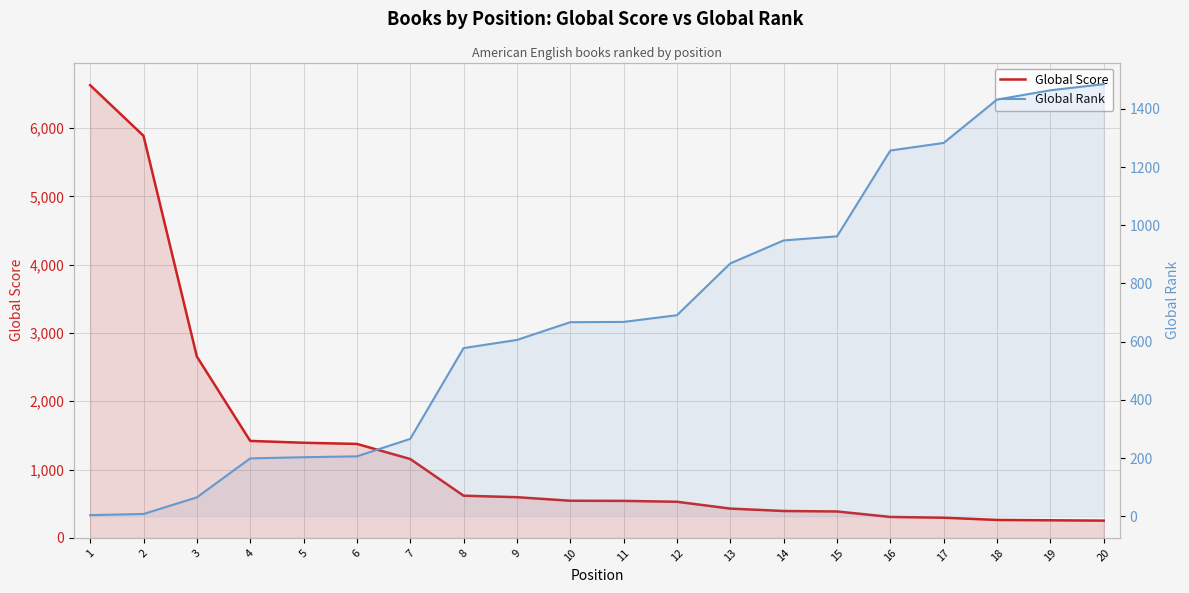

How many intersections are there between Global Rank and Global Score?

1